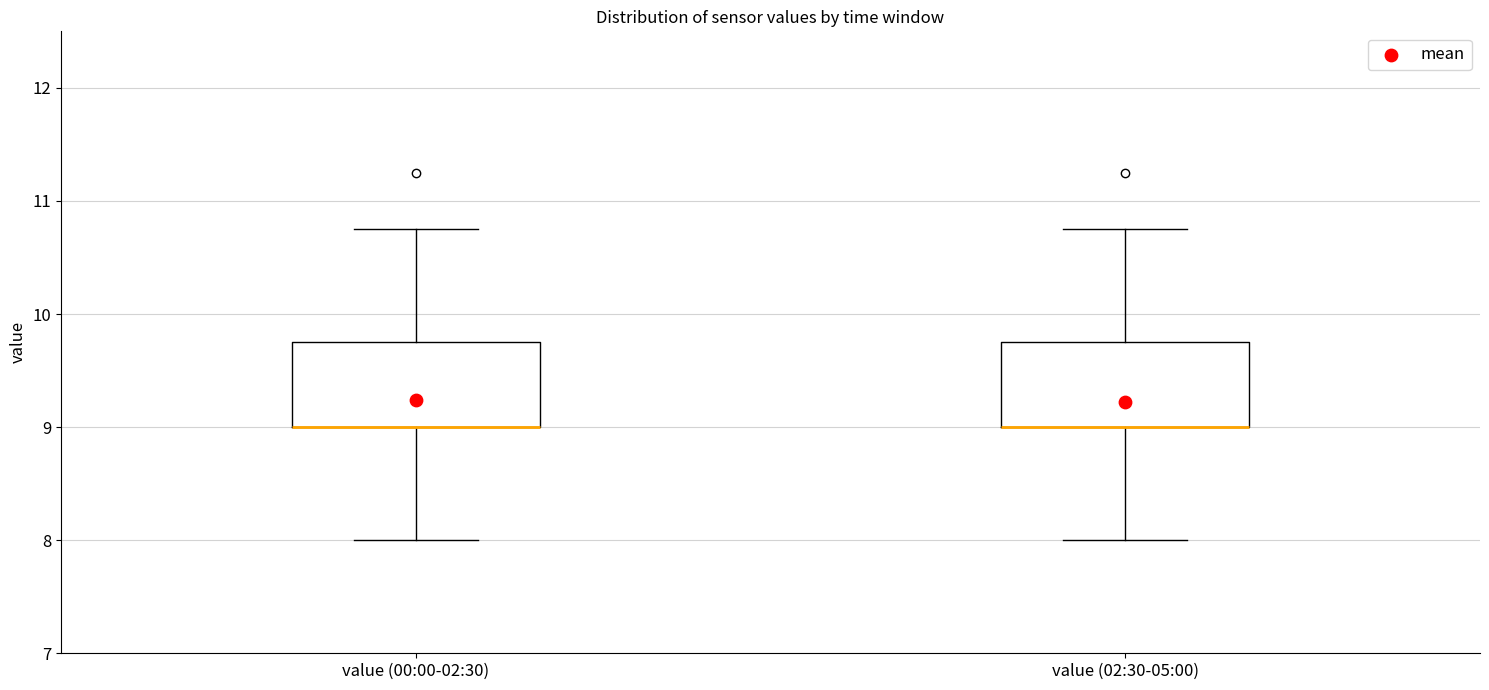

Where does the upper whisker of the box for value (02:30-05:00) end on the y-axis? The values are not printed on the chart, so give them approximately, as read against the axis.

10.8